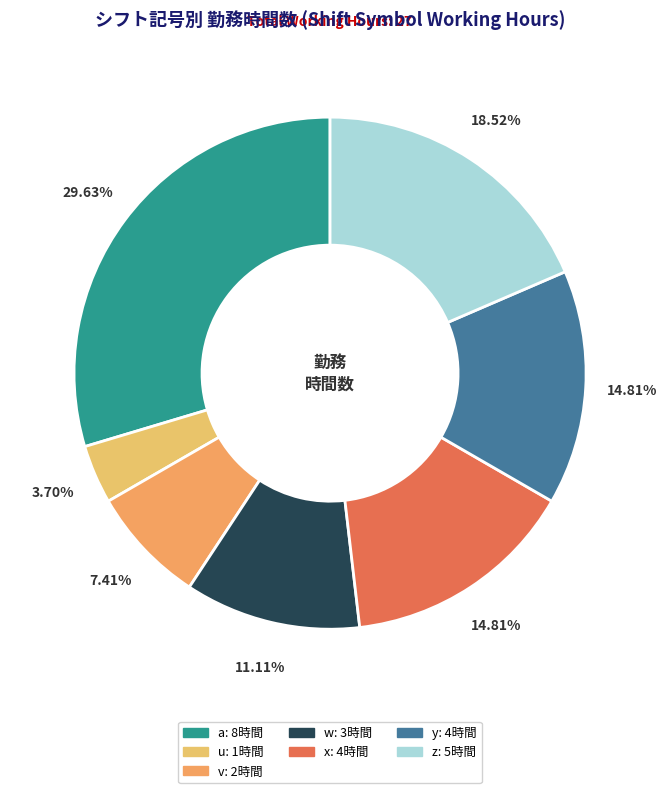

To the nearest percent, what percentage of the pie is w?

11%